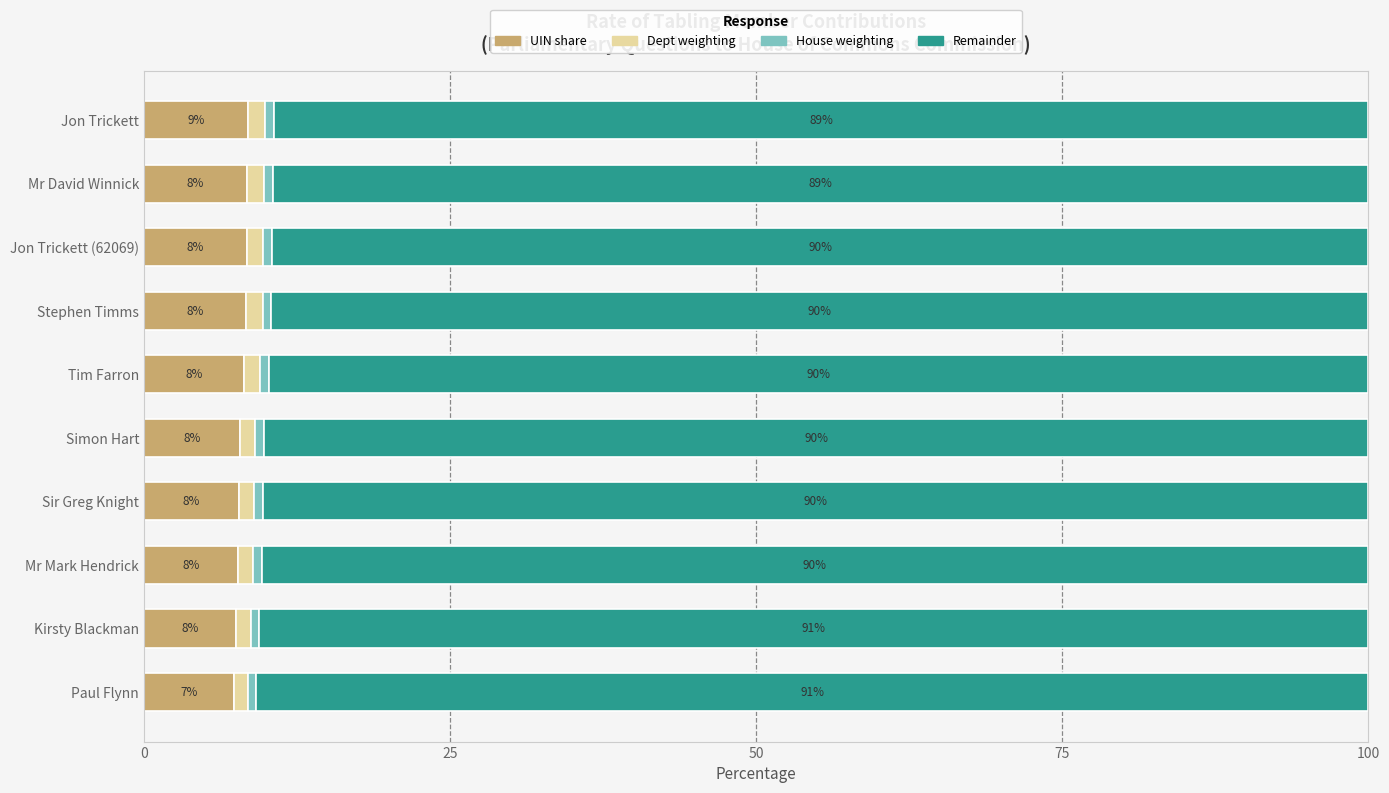

How many UIN share values are between 7 and 8?

5